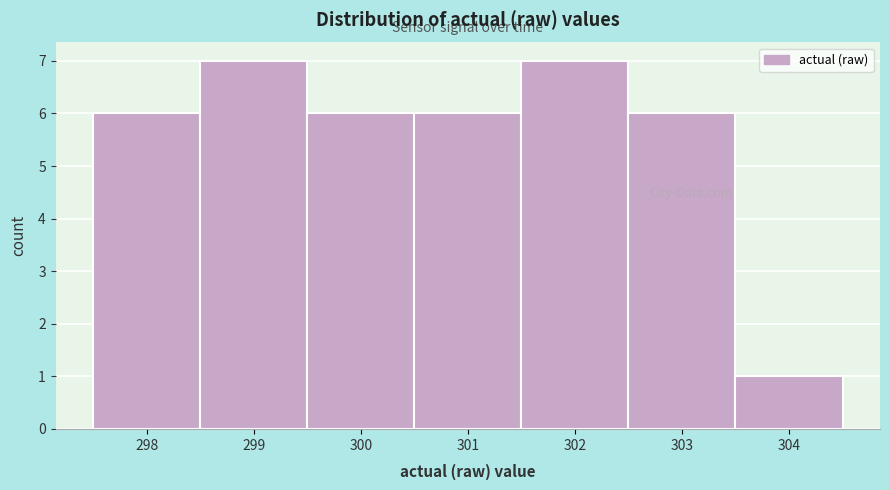

Reading left to right, transcribe all the data shown in this chart.

6	7	6	6	7	6	1